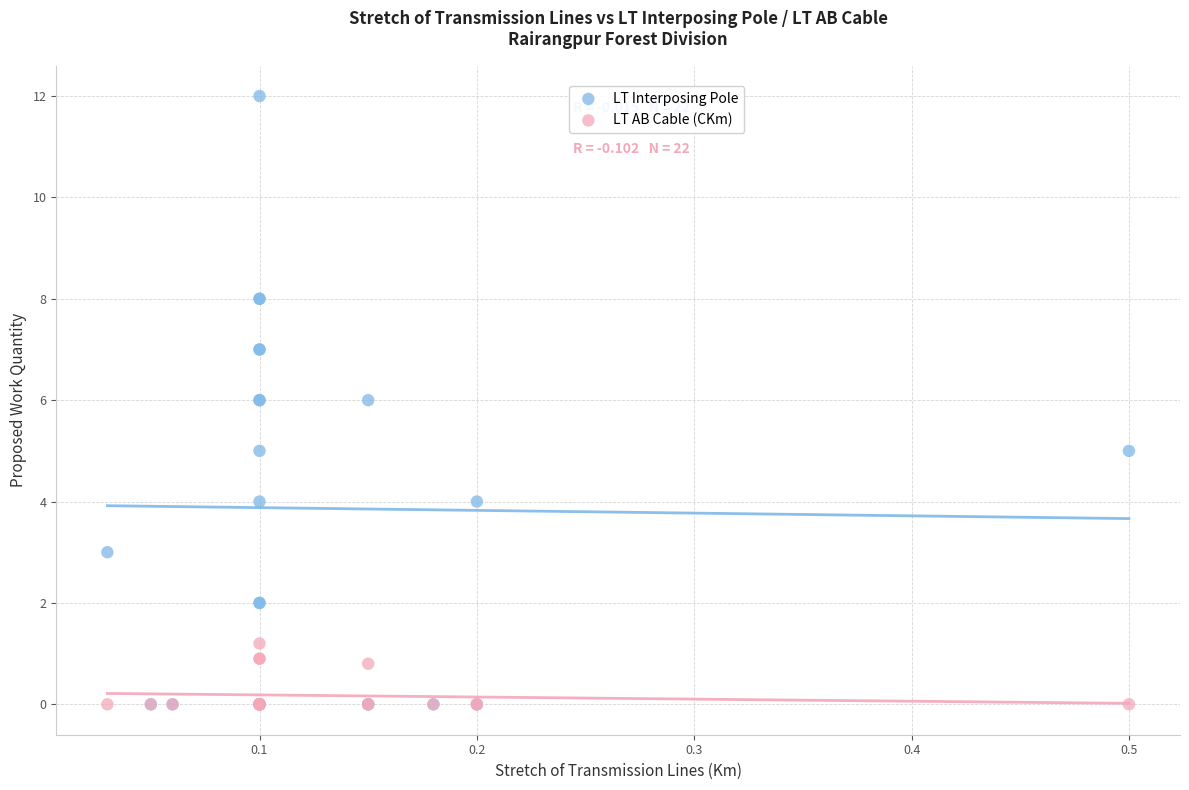

Which series has the widest spread of Y values?

LT Interposing Pole